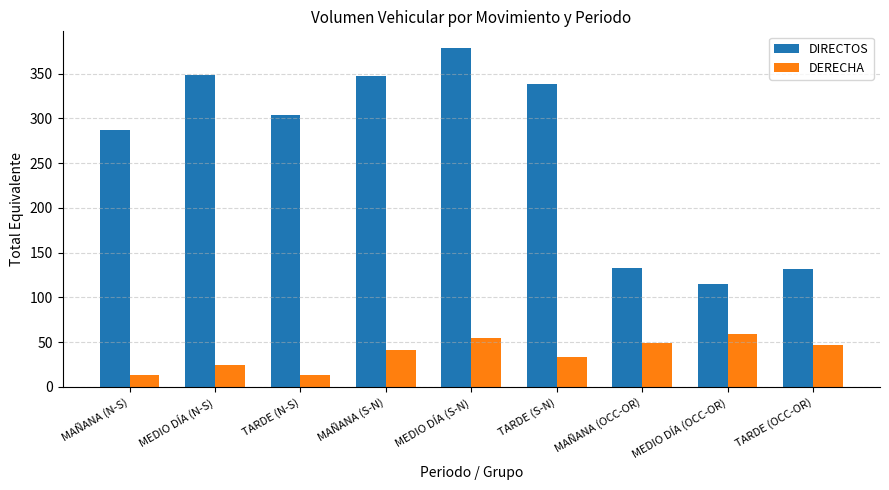

What is the lowest value of the DERECHA series?

13.0